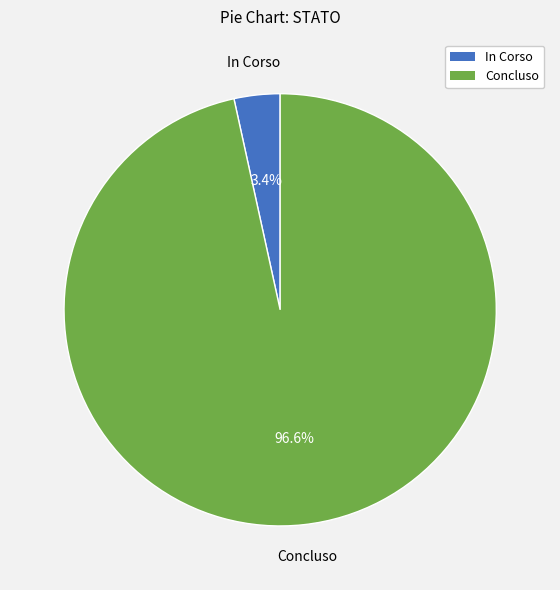

How many slices are in this pie chart?

2